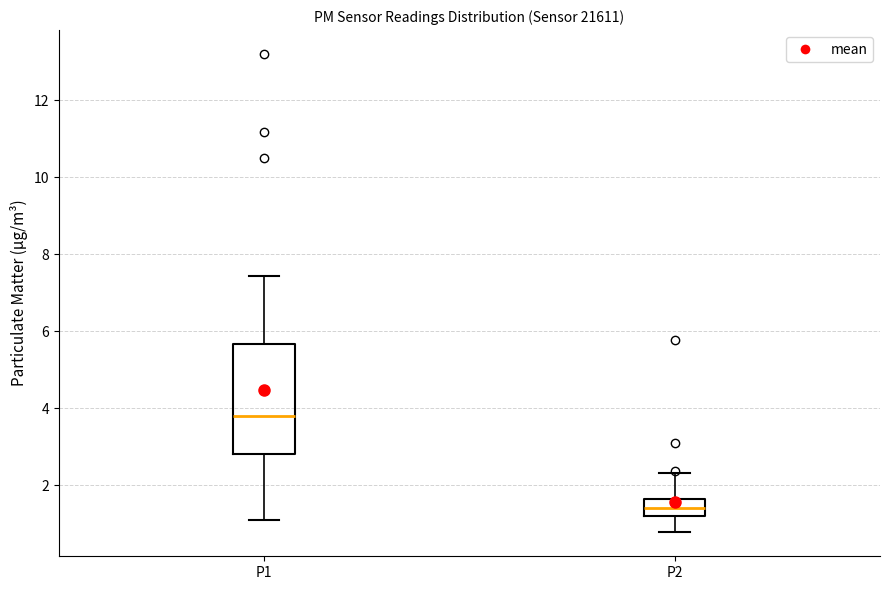

Which box has the lowest median line?

P2